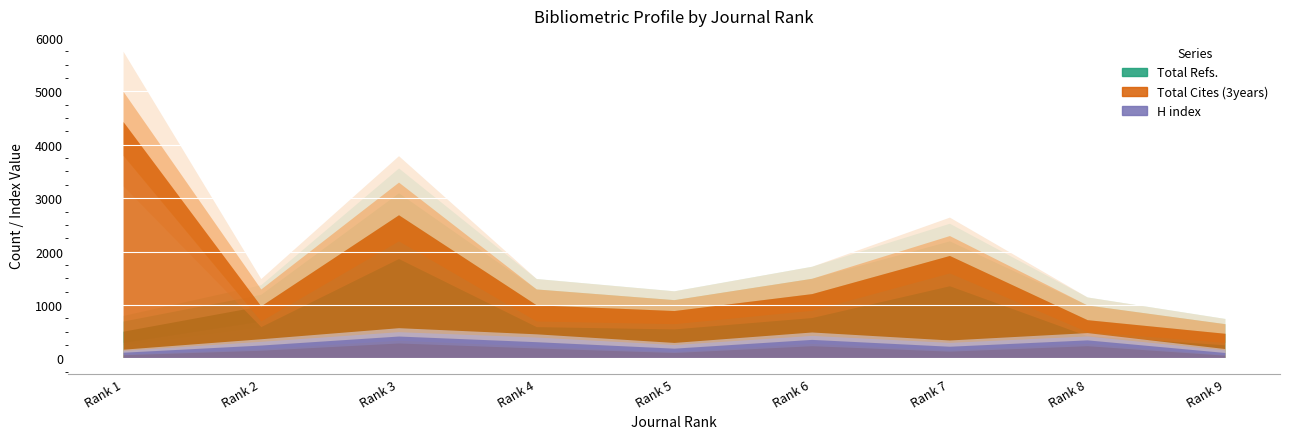

How many lines are shown in the chart?

3